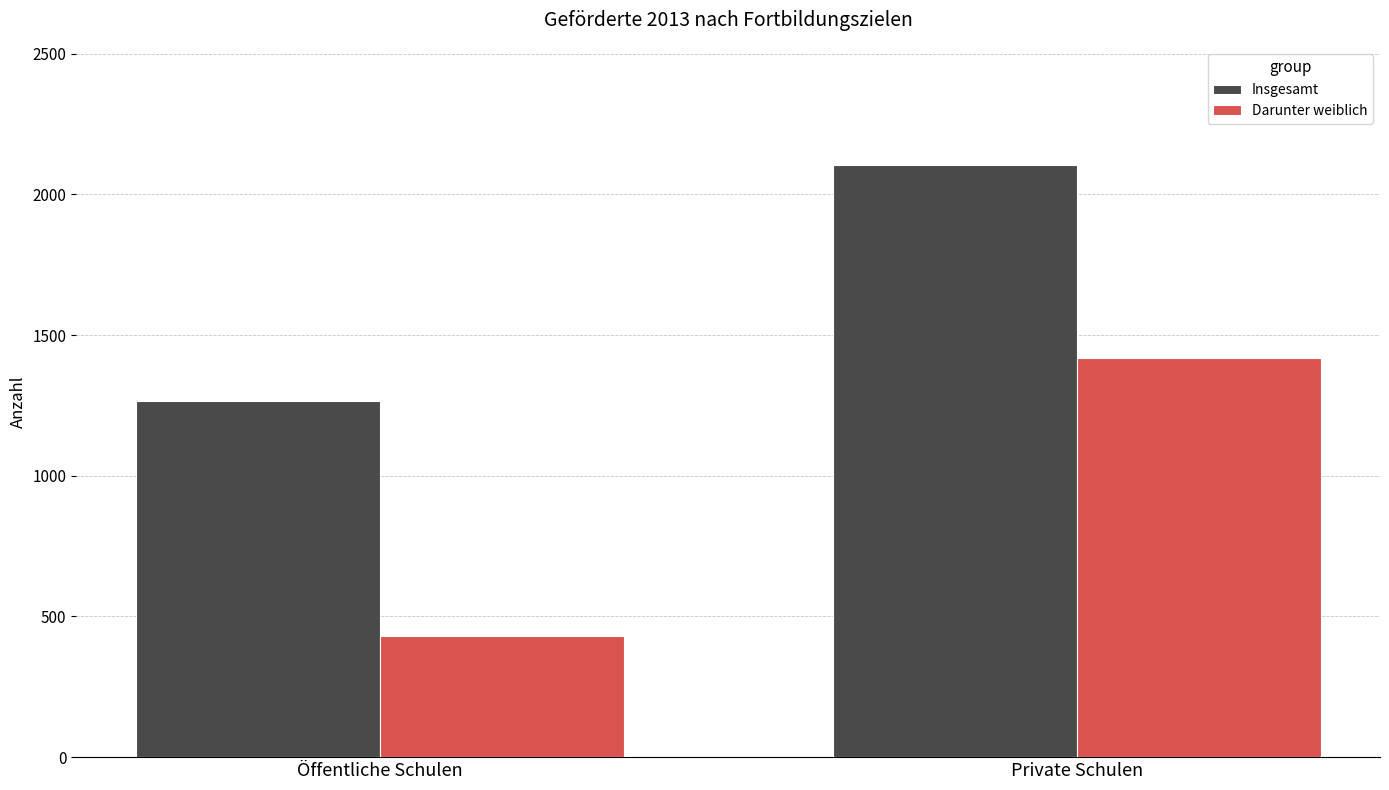

What is the difference between the maximum and minimum values in the Insgesamt series?

837